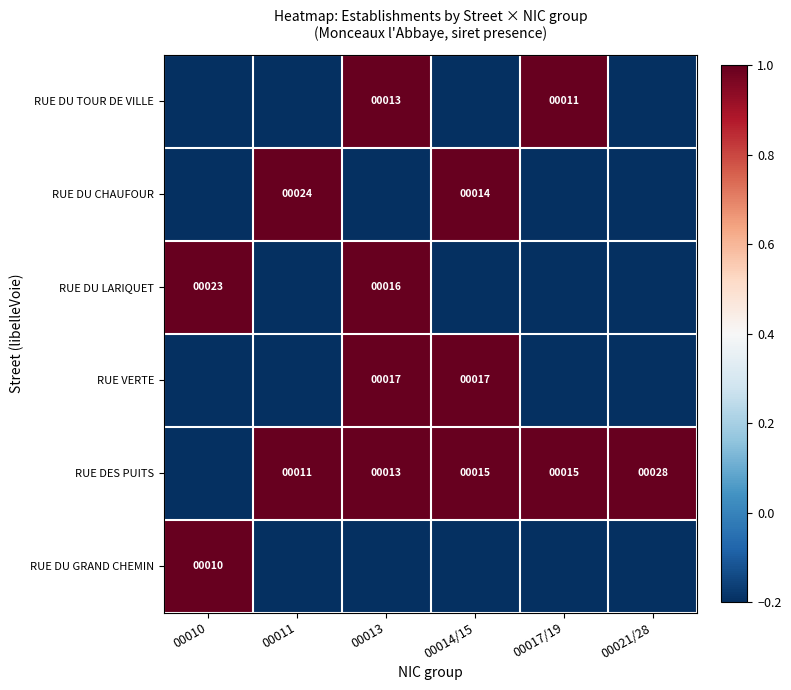

The RUE DU LARIQUET series shows 16.0 at 00013. True or false?

True